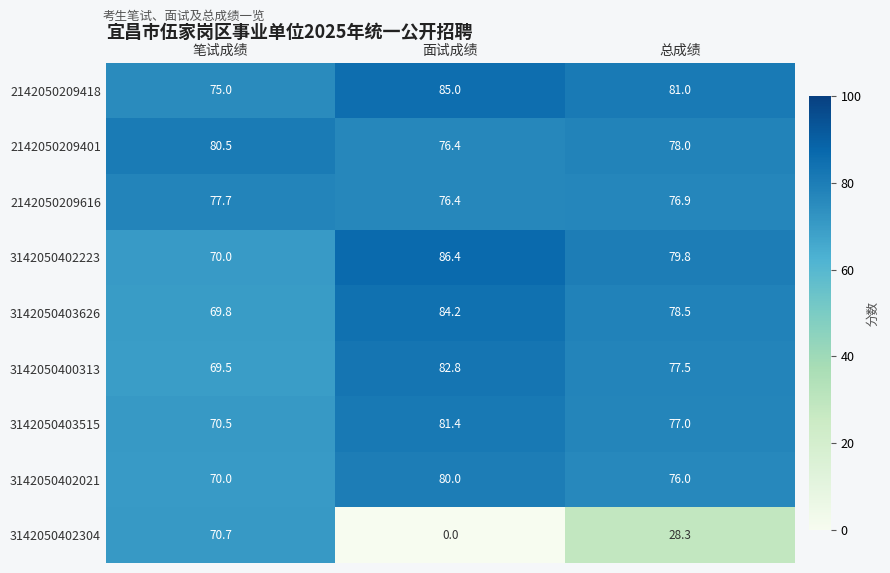

What is the sum of all 3142050402304 values?

99.0